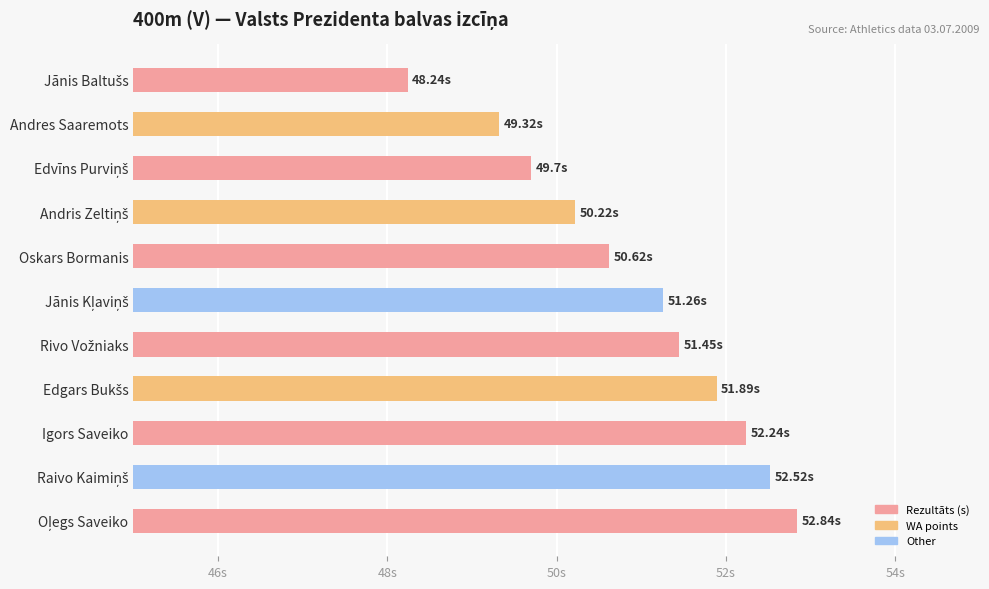

Are the bars horizontal?

Yes